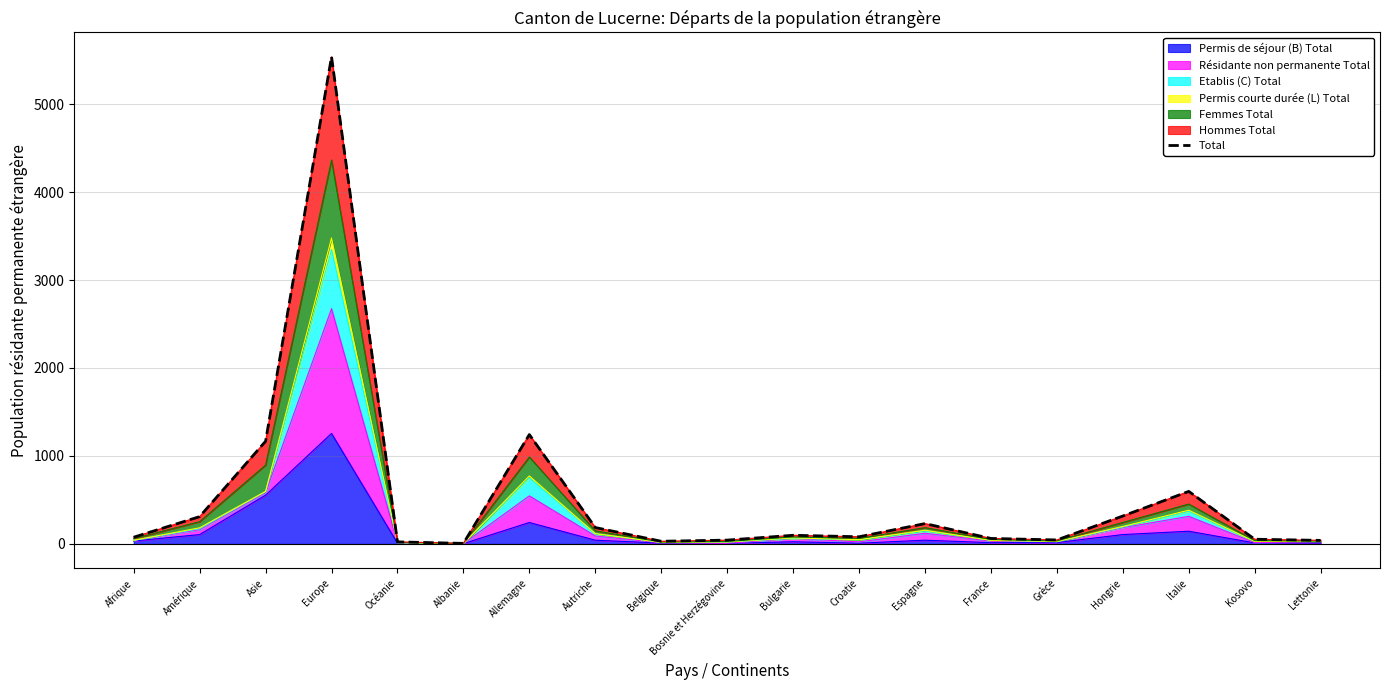

What is the average value?

534